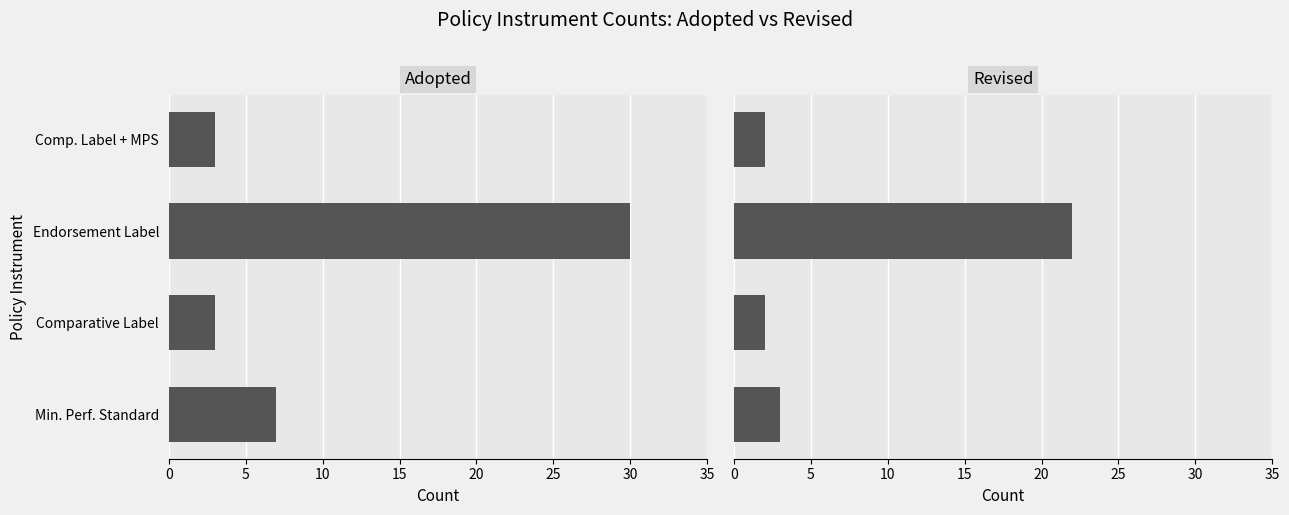

Rank the series at Comparative Label from highest to lowest value.

Adopted, Revised